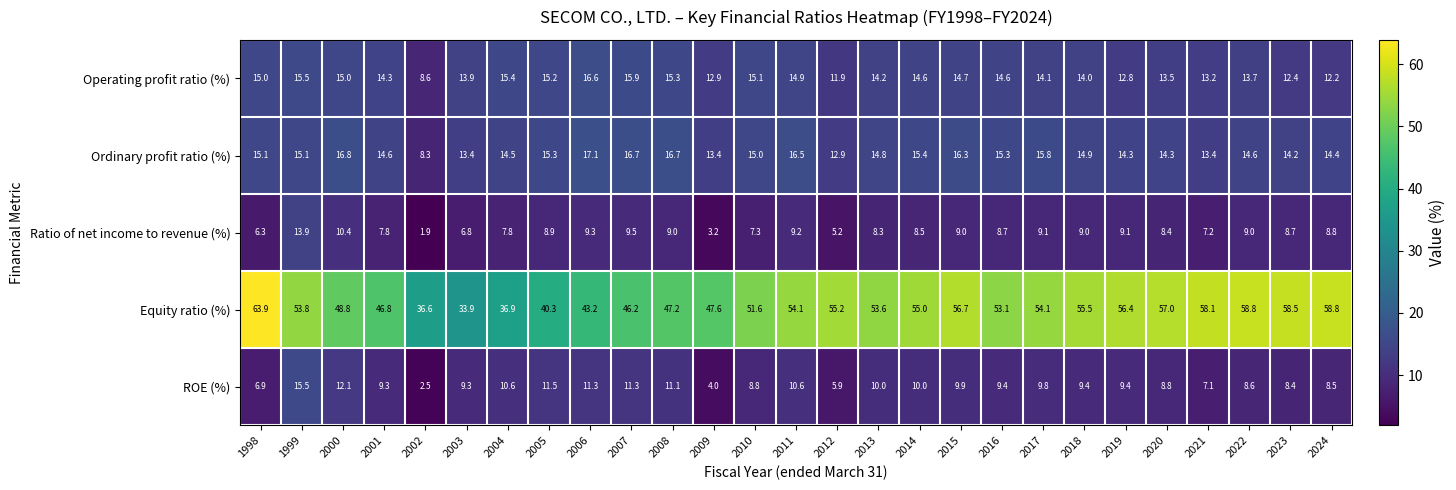

At how many categories does at least one series exceed 18?

27